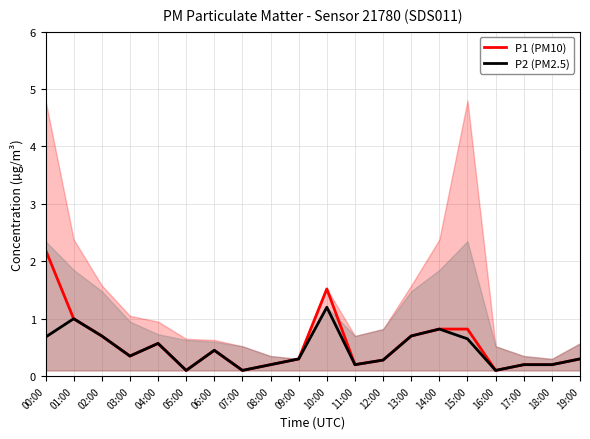

True or false: P1 (PM10) has more than 2 points higher than both neighbors.

True